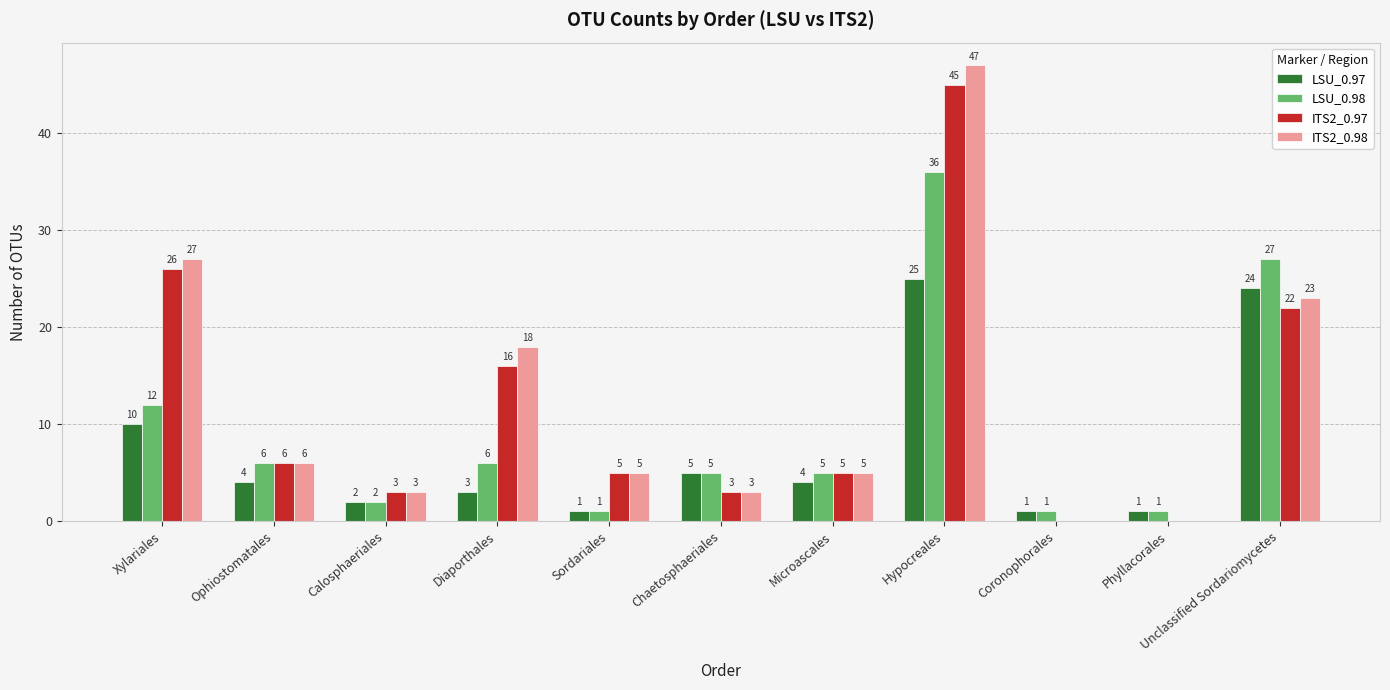

Count the number of categories in the chart.

11